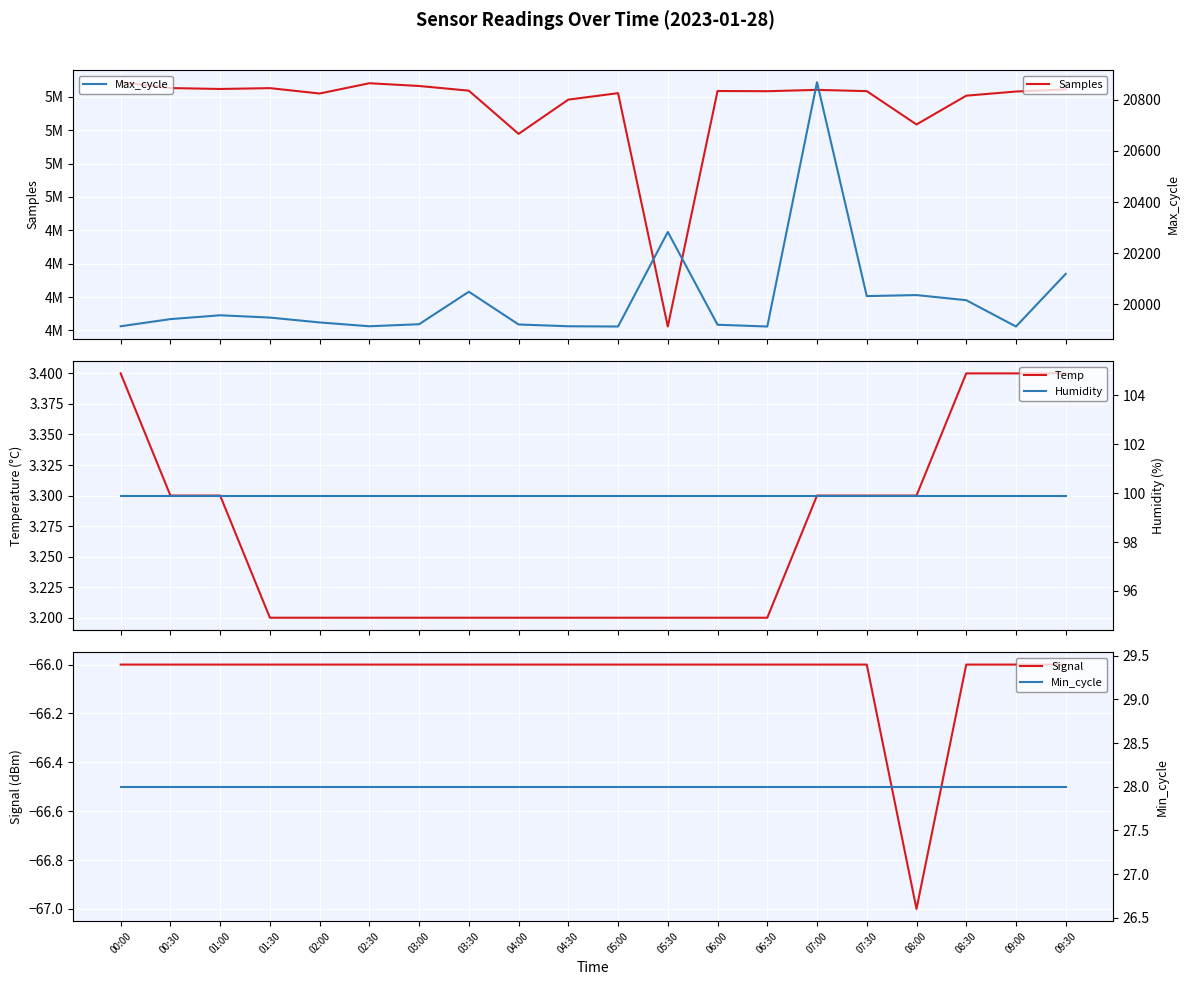

What is the minimum value shown in the chart?

-67.0